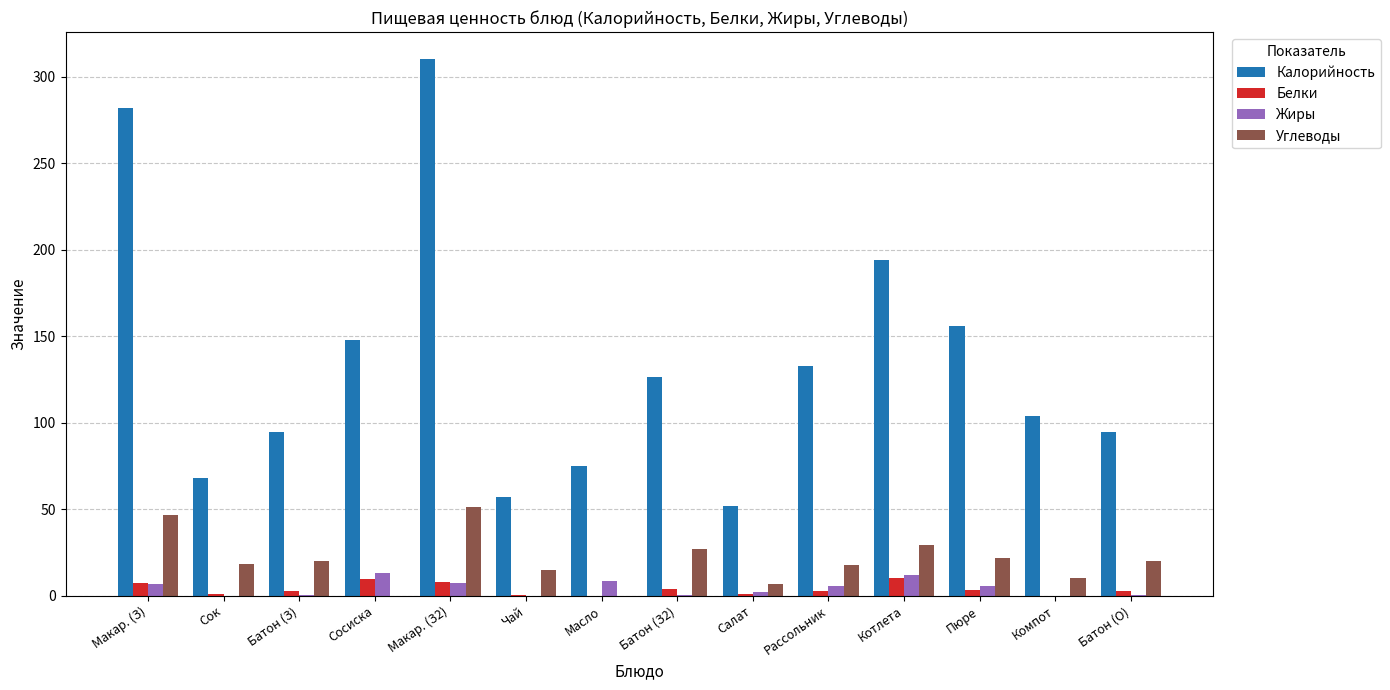

What is the sum of all Калорийность values?

1893.8